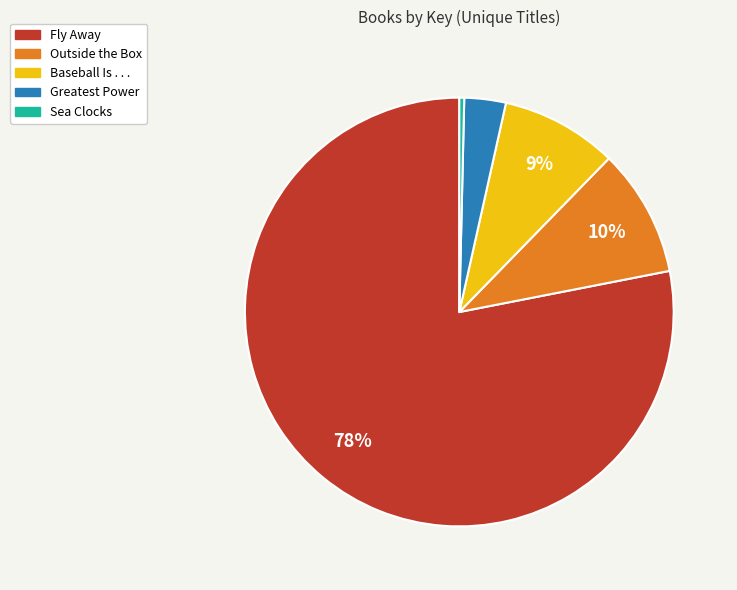

To the nearest percent, what is the average slice percentage?

20%